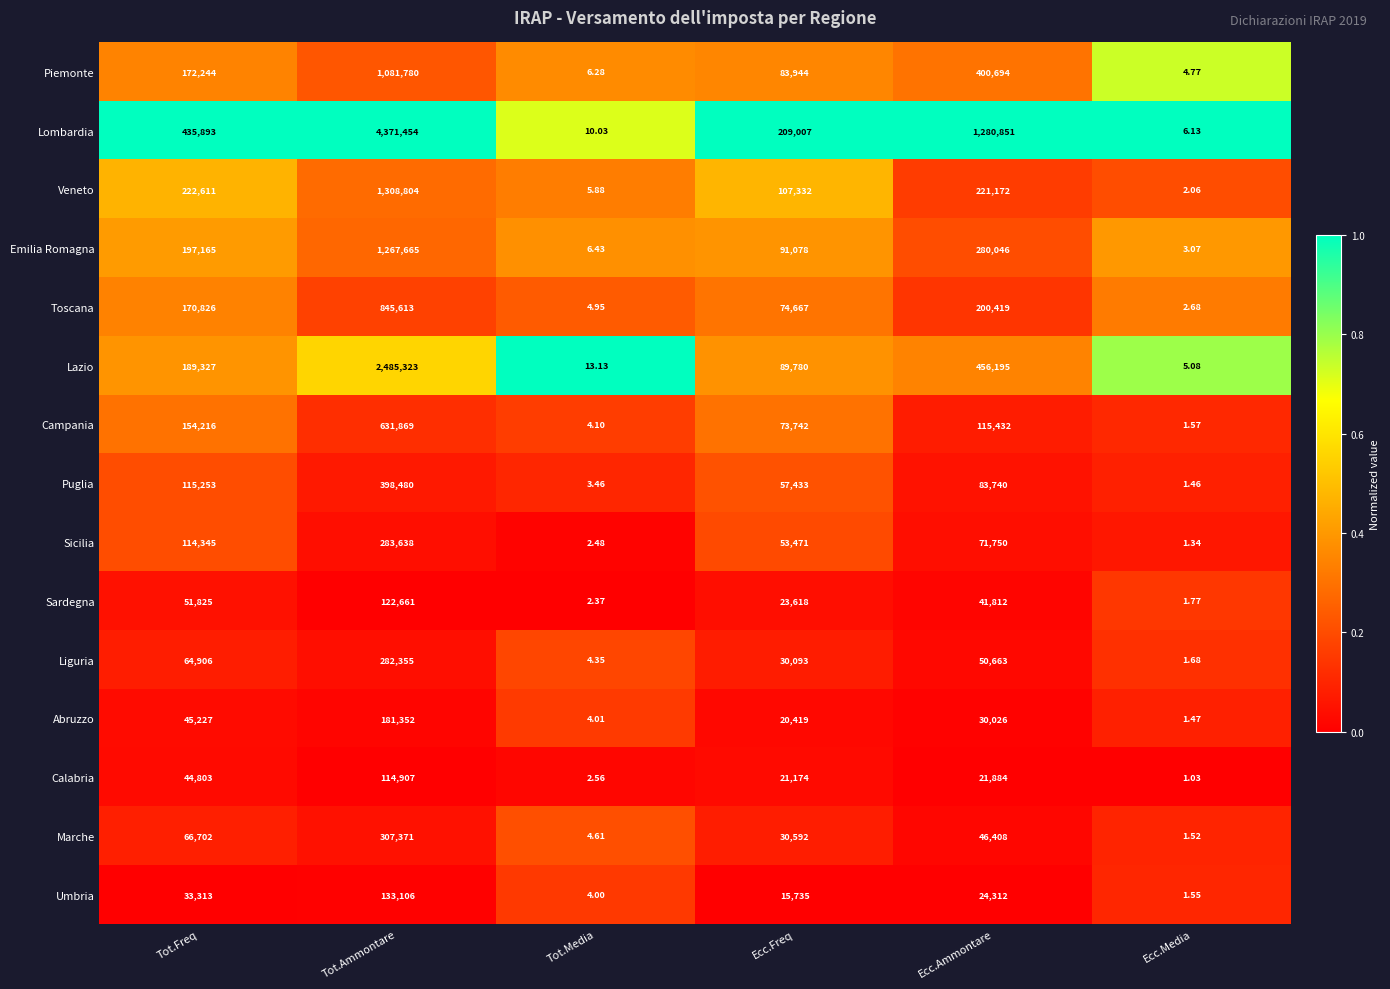

Which series has the largest range (max minus min)?

Lombardia